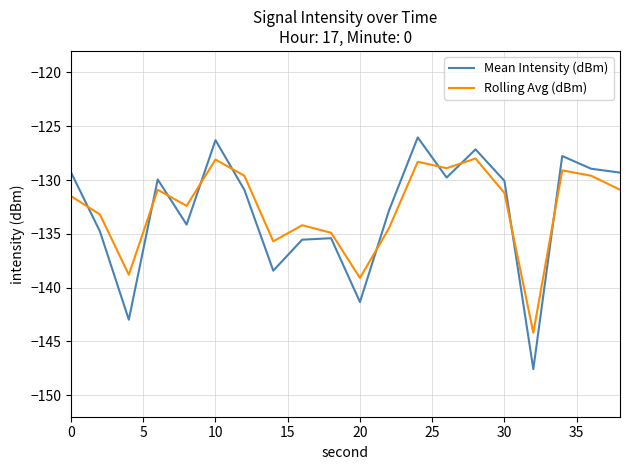

Which series has the widest spread of values?

Mean Intensity (dBm)